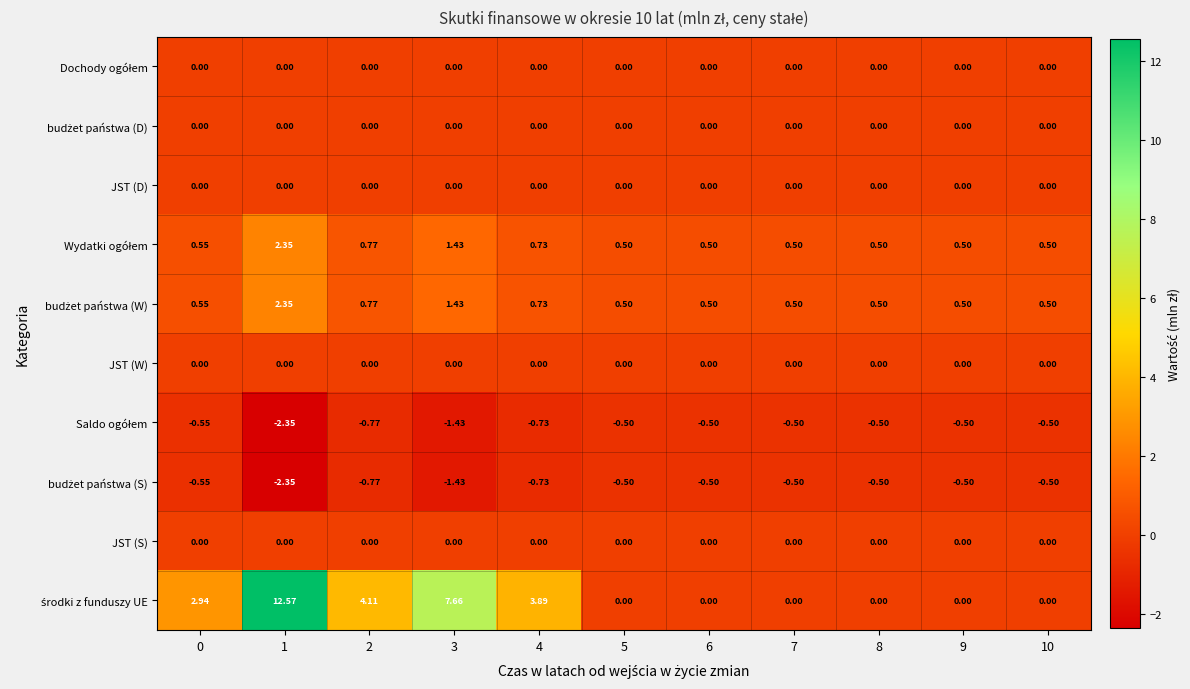

What is the greatest value displayed?

12.6